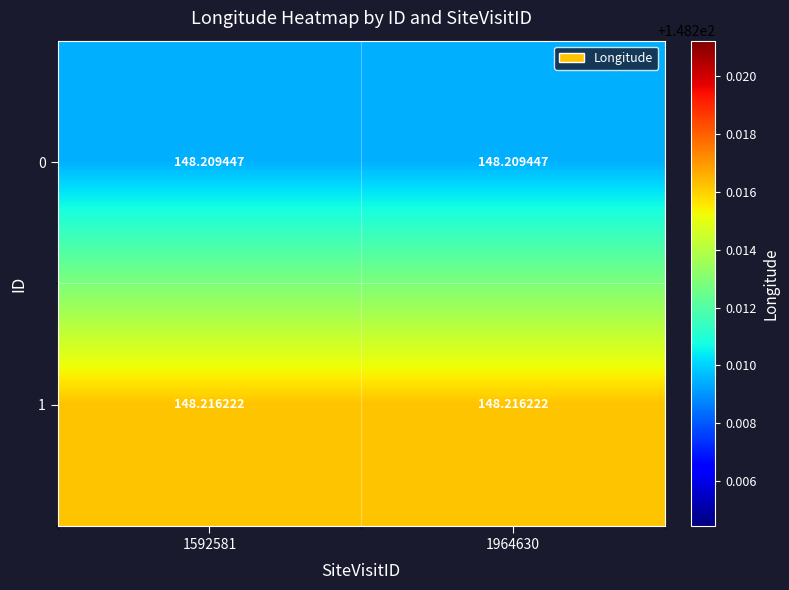

Is the value of 0 at 1592581 greater than the value of 1 at 1592581?

No